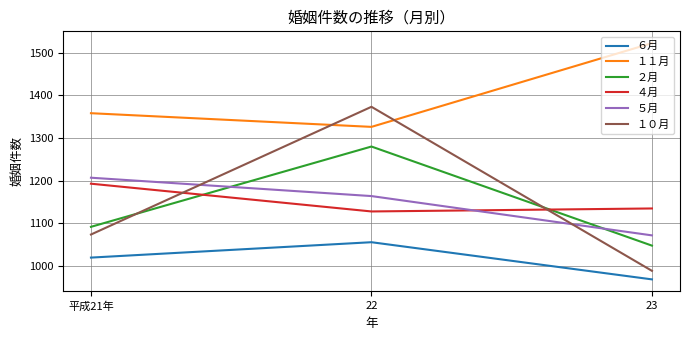

Which category has the lowest value in the ６月 series?

23